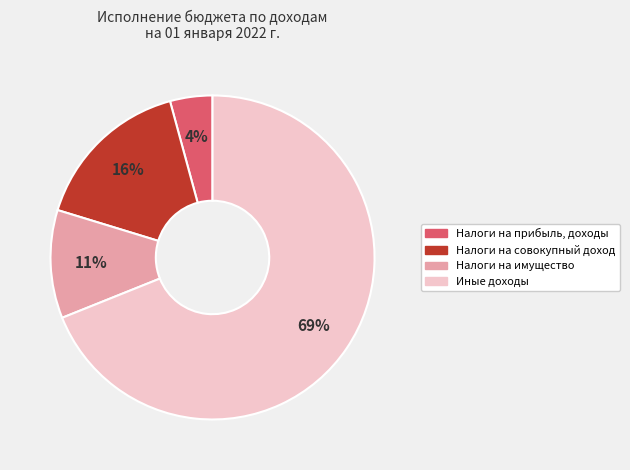

Count the number of slices in the pie.

4